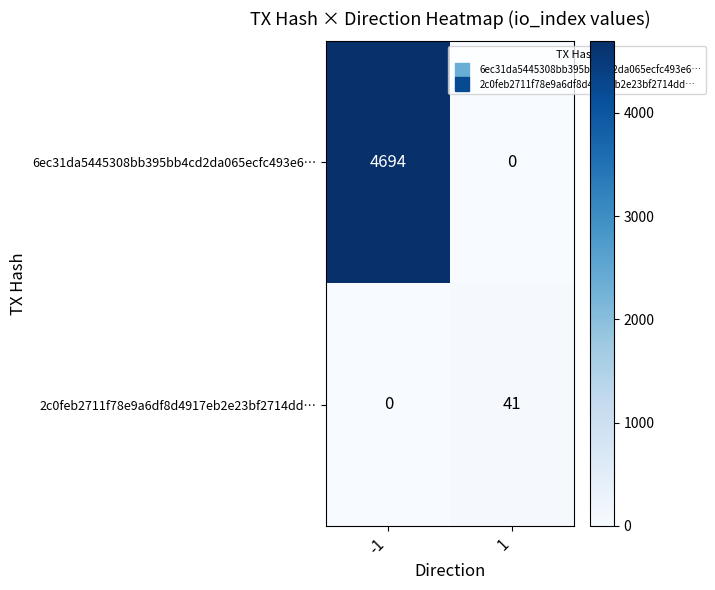

Reading right to left, extract all data points from this chart.

6ec31da5445308bb395bb4cd2da065ecfc493e6…: 0	4694
2c0feb2711f78e9a6df8d4917eb2e23bf2714dd…: 41	0